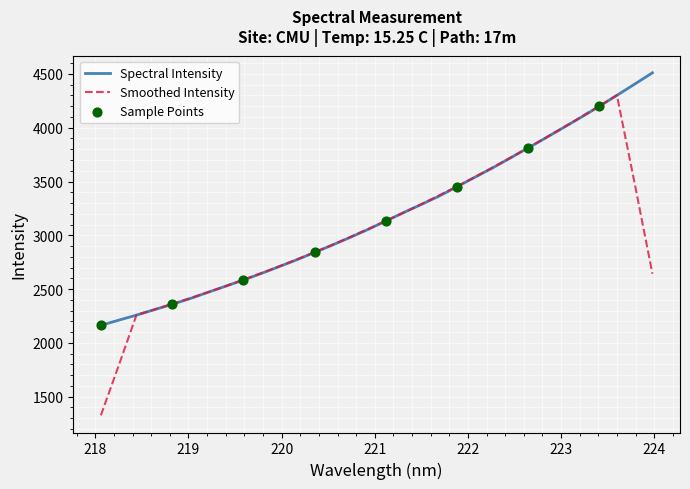

Which series has the widest spread of values?

Smoothed Intensity